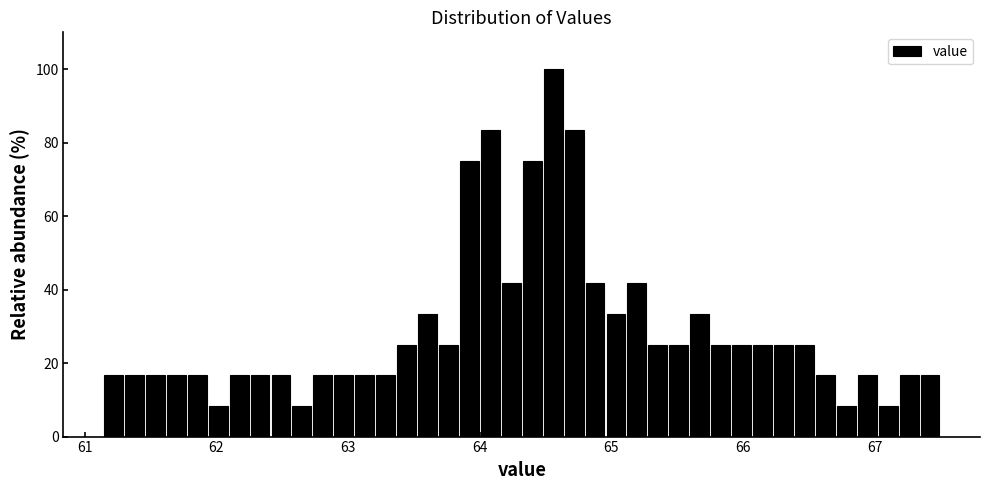

Read against the x-axis, roughly where is the centre of the tallest bar?

64.6